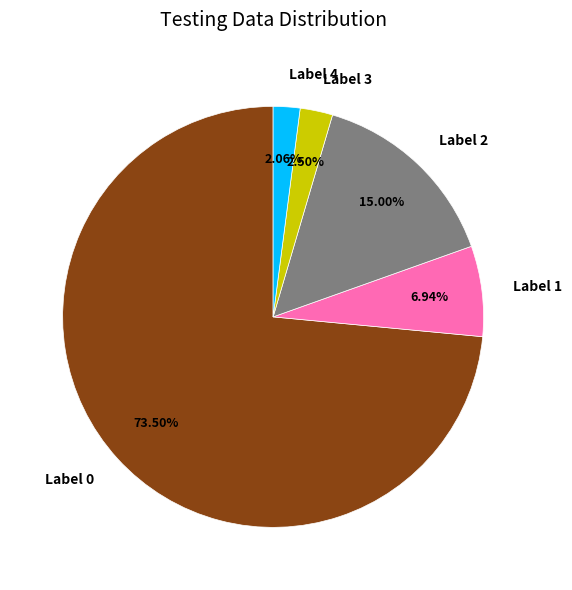

Which slice represents more than half of the pie?

Label 0